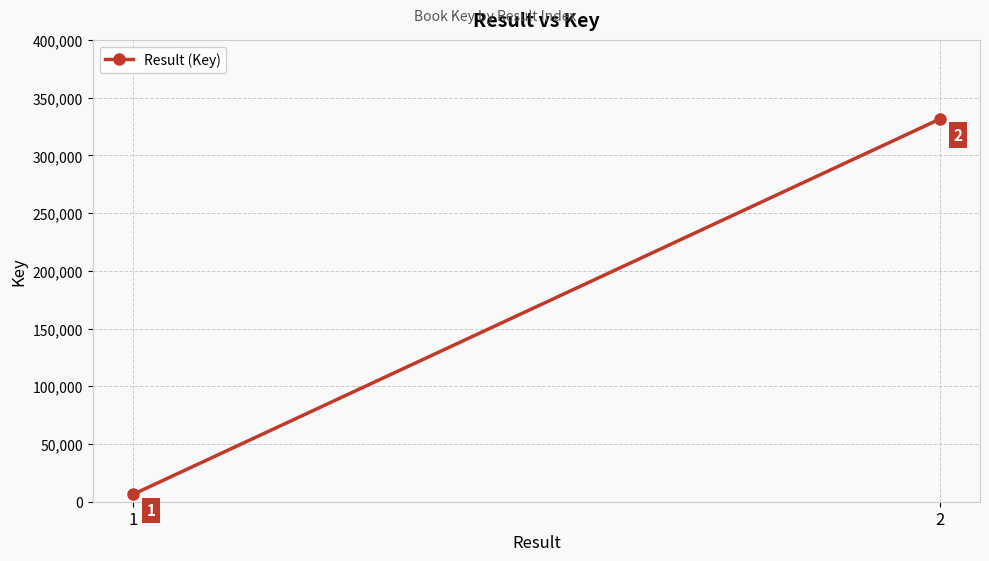

Which category has the lowest value across all series?

1